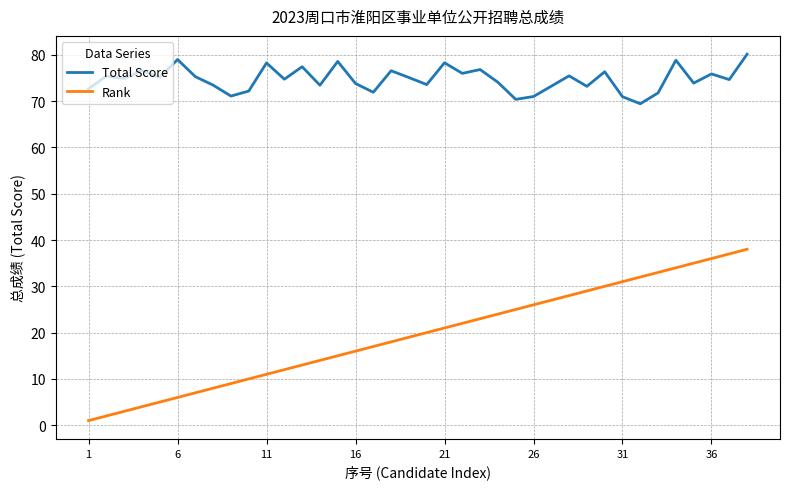

True or false: Total Score and Rank intersect in this chart.

False